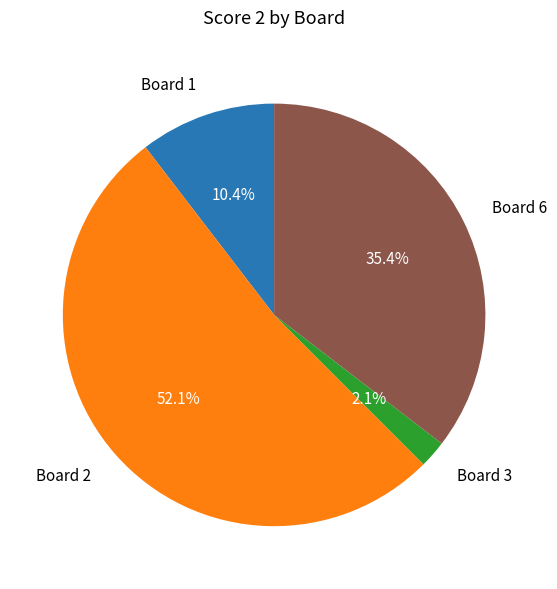

Which has a higher value, Board 1 or Board 2?

Board 2